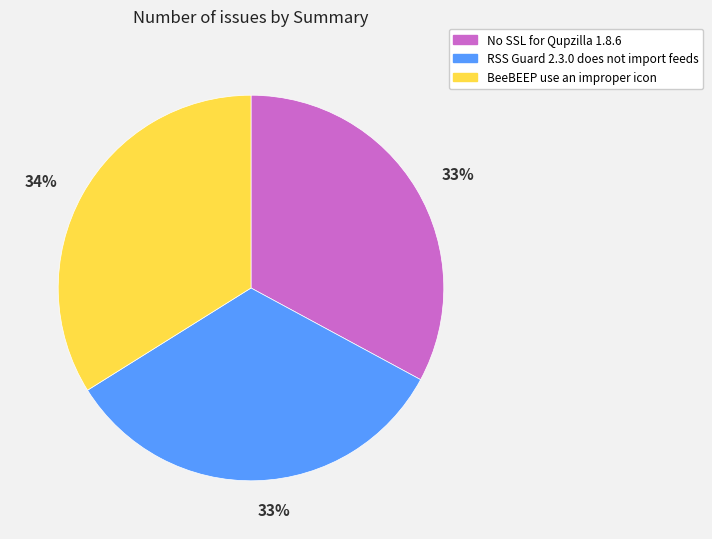

What percentage is the No SSL for Qupzilla 1.8.6 slice, to the nearest percent?

33%